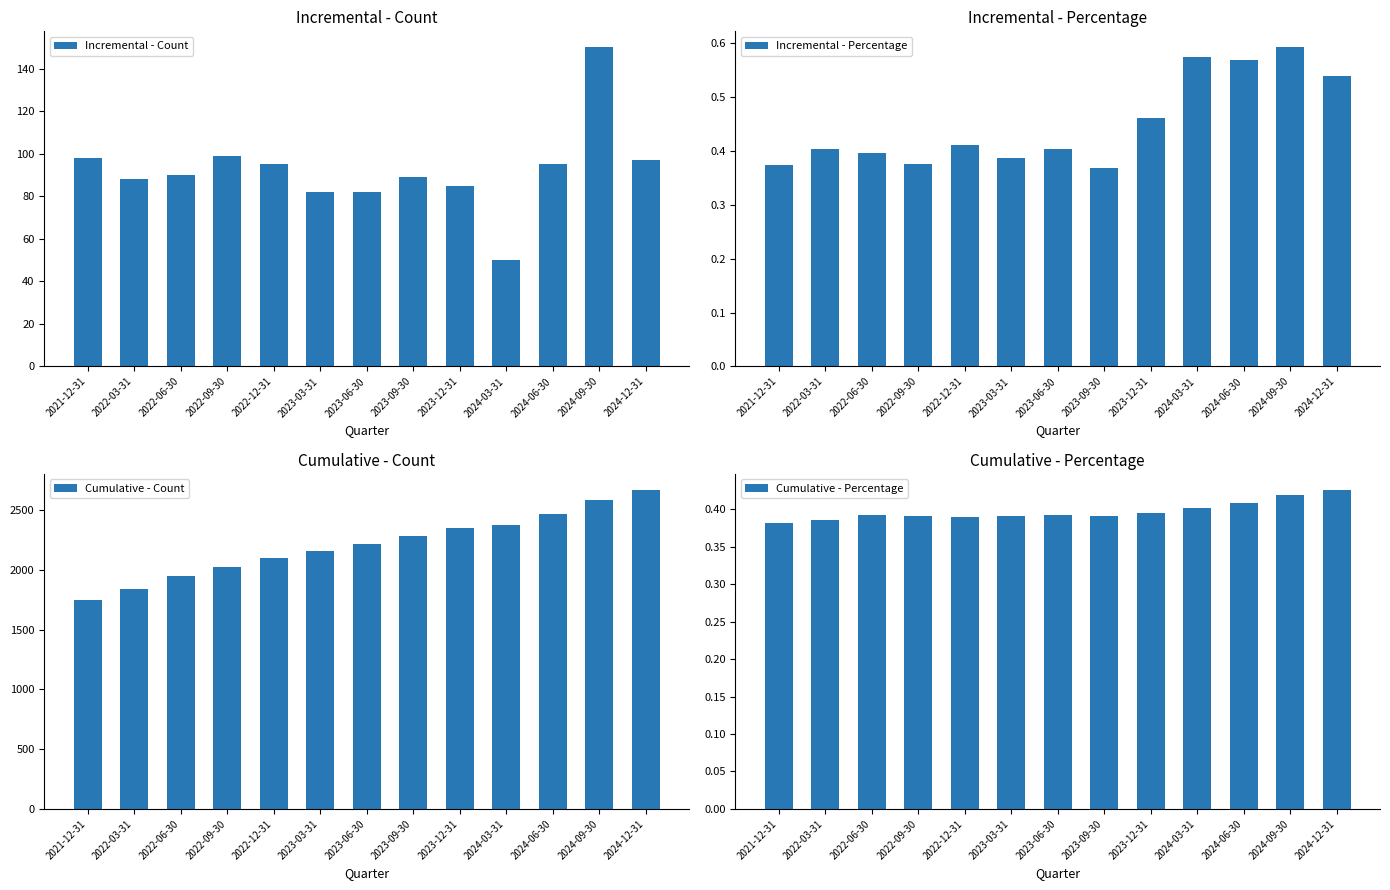

What position from the left is 2023-09-30?

8